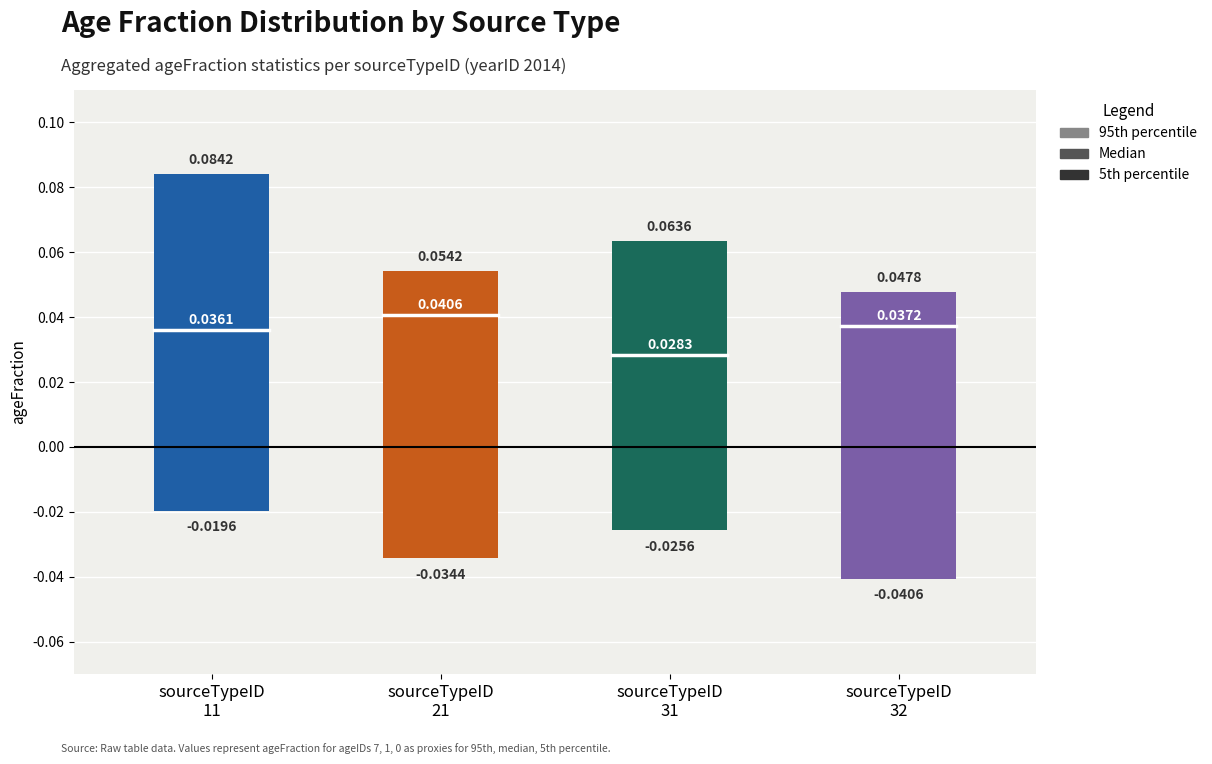

True or false: 95th percentile has a value of 0.1 at 11.

False